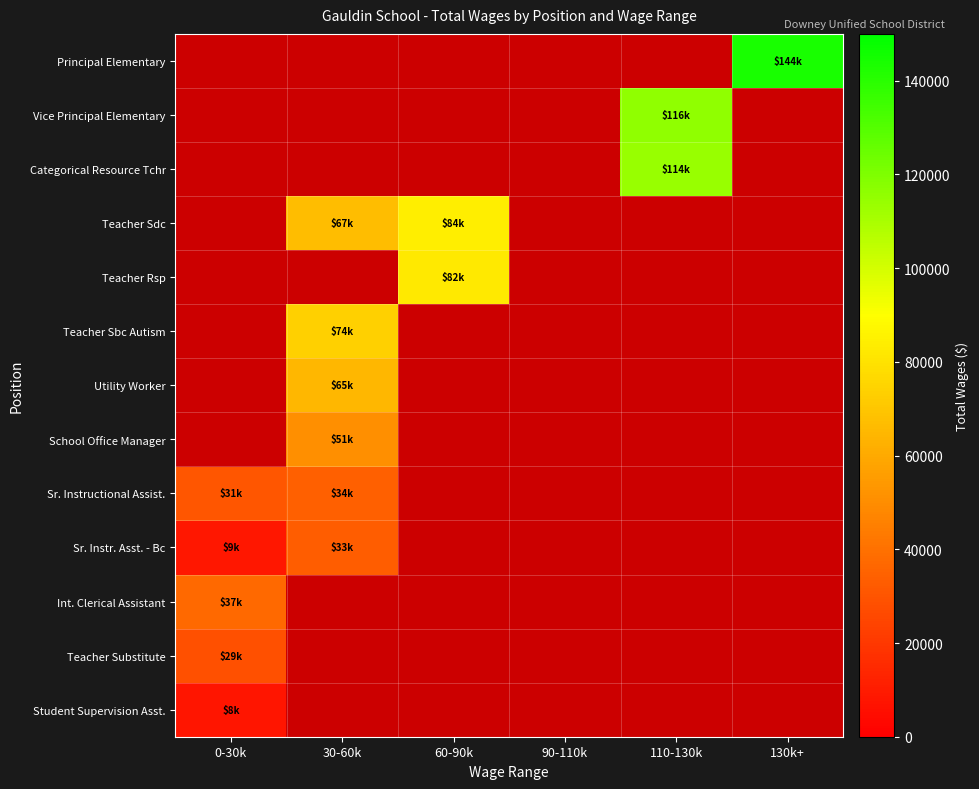

How many data points does each series have?

6